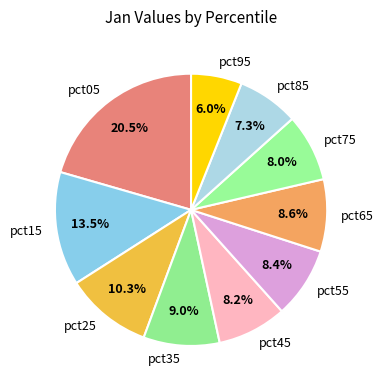

Does pct85 account for over 50% of the chart?

No